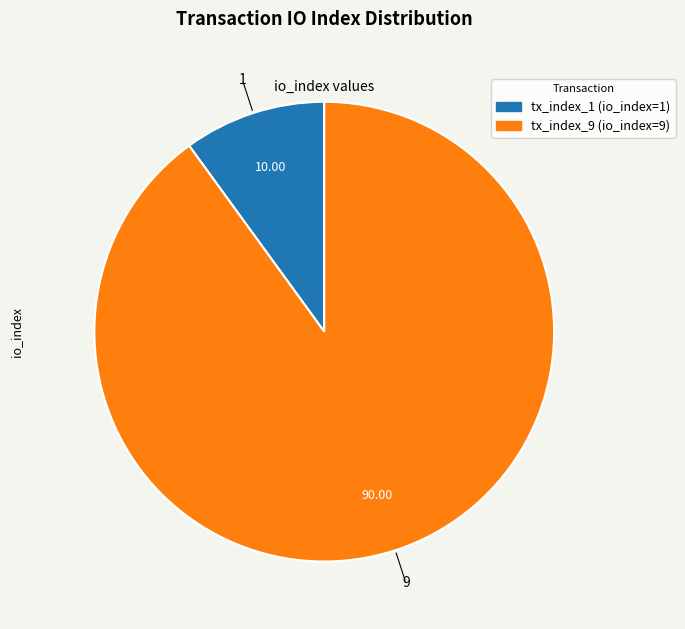

Is it true that tx_index_1 is 1% of the pie?

False